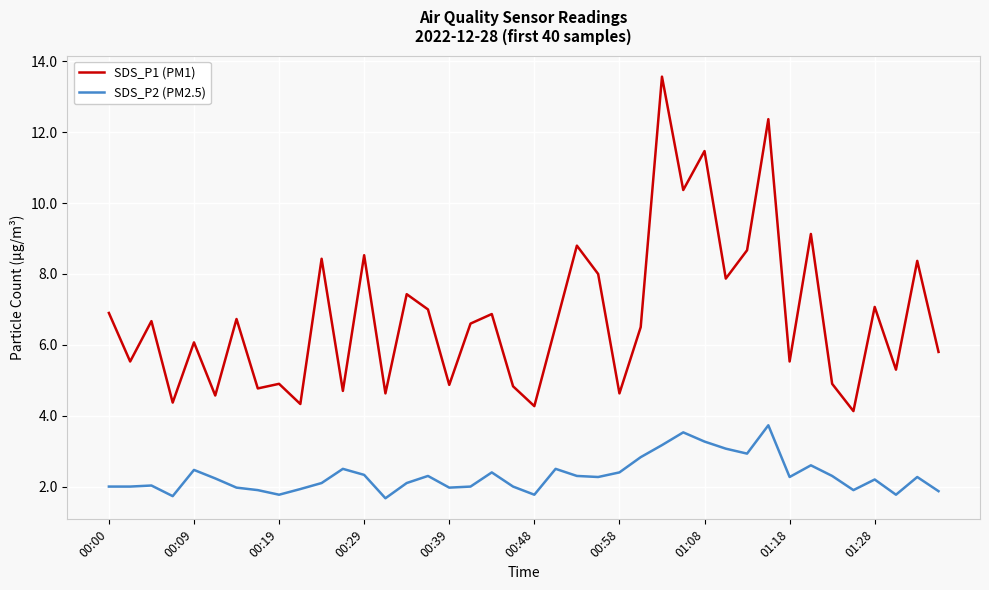

Which series has the widest spread of values?

SDS_P1 (PM1)